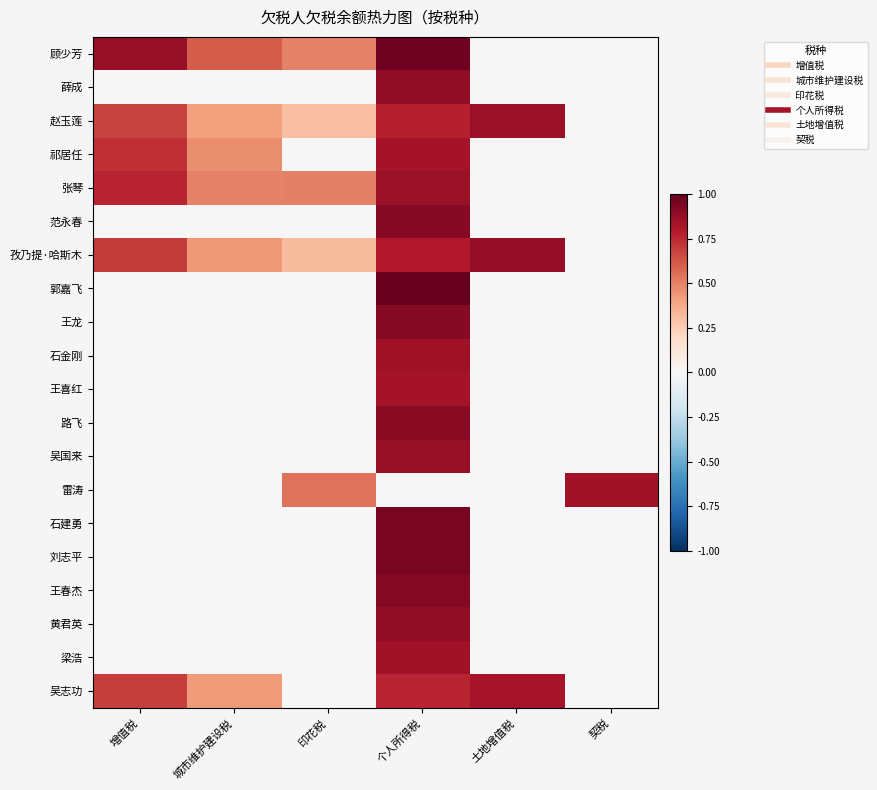

Reading right to left, extract all data points from this chart.

顾少芳: 契税=0.0	土地增值税=0.0	个人所得税=1.0	印花税=0.5	城市维护建设税=0.6	增值税=0.9
薛成: 契税=0.0	土地增值税=0.0	个人所得税=0.9	印花税=0.0	城市维护建设税=0.0	增值税=0.0
赵玉莲: 契税=0.0	土地增值税=0.9	个人所得税=0.8	印花税=0.3	城市维护建设税=0.4	增值税=0.7
祁居任: 契税=0.0	土地增值税=0.0	个人所得税=0.8	印花税=0.0	城市维护建设税=0.5	增值税=0.7
张琴: 契税=0.0	土地增值税=0.0	个人所得税=0.9	印花税=0.5	城市维护建设税=0.5	增值税=0.8
范永春: 契税=0.0	土地增值税=0.0	个人所得税=0.9	印花税=0.0	城市维护建设税=0.0	增值税=0.0
孜乃提·哈斯木: 契税=0.0	土地增值税=0.9	个人所得税=0.8	印花税=0.3	城市维护建设税=0.4	增值税=0.7
郭嘉飞: 契税=0.0	土地增值税=0.0	个人所得税=1.0	印花税=0.0	城市维护建设税=0.0	增值税=0.0
王龙: 契税=0.0	土地增值税=0.0	个人所得税=0.9	印花税=0.0	城市维护建设税=0.0	增值税=0.0
石金刚: 契税=0.0	土地增值税=0.0	个人所得税=0.8	印花税=0.0	城市维护建设税=0.0	增值税=0.0
王喜红: 契税=0.0	土地增值税=0.0	个人所得税=0.8	印花税=0.0	城市维护建设税=0.0	增值税=0.0
路飞: 契税=0.0	土地增值税=0.0	个人所得税=0.9	印花税=0.0	城市维护建设税=0.0	增值税=0.0
吴国来: 契税=0.0	土地增值税=0.0	个人所得税=0.9	印花税=0.0	城市维护建设税=0.0	增值税=0.0
雷涛: 契税=0.8	土地增值税=0.0	个人所得税=0.0	印花税=0.5	城市维护建设税=0.0	增值税=0.0
石建勇: 契税=0.0	土地增值税=0.0	个人所得税=1.0	印花税=0.0	城市维护建设税=0.0	增值税=0.0
刘志平: 契税=0.0	土地增值税=0.0	个人所得税=0.9	印花税=0.0	城市维护建设税=0.0	增值税=0.0
王春杰: 契税=0.0	土地增值税=0.0	个人所得税=0.9	印花税=0.0	城市维护建设税=0.0	增值税=0.0
黄君英: 契税=0.0	土地增值税=0.0	个人所得税=0.9	印花税=0.0	城市维护建设税=0.0	增值税=0.0
梁浩: 契税=0.0	土地增值税=0.0	个人所得税=0.8	印花税=0.0	城市维护建设税=0.0	增值税=0.0
吴志功: 契税=0.0	土地增值税=0.8	个人所得税=0.8	印花税=0.0	城市维护建设税=0.4	增值税=0.7